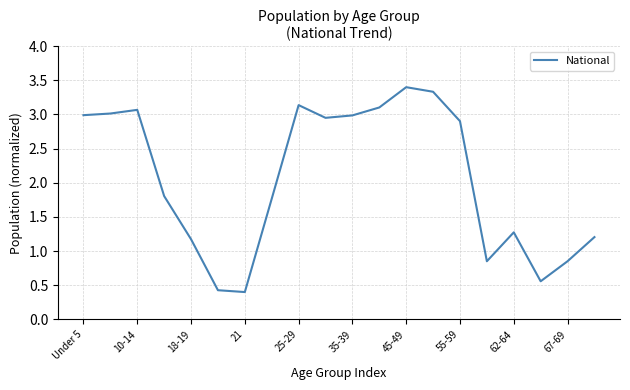

What is the maximum value shown in the chart?

3.4